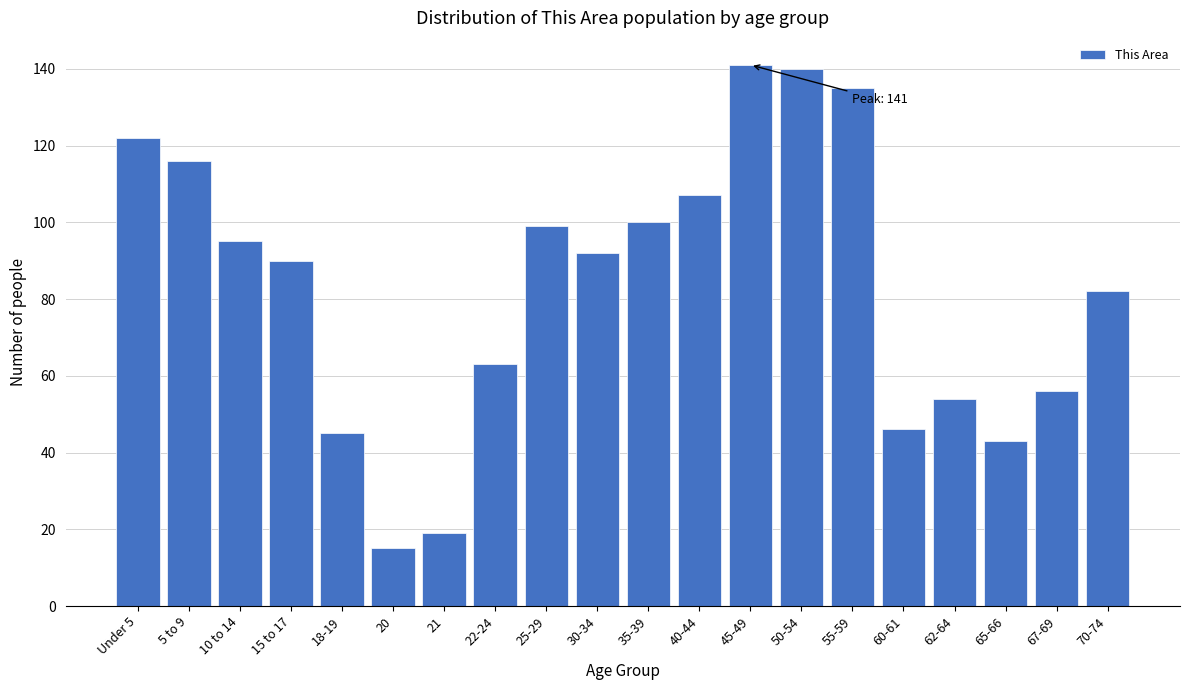

Reading left to right, extract all data points from this chart.

122	116	95	90	45	15	19	63	99	92	100	107	141	140	135	46	54	43	56	82